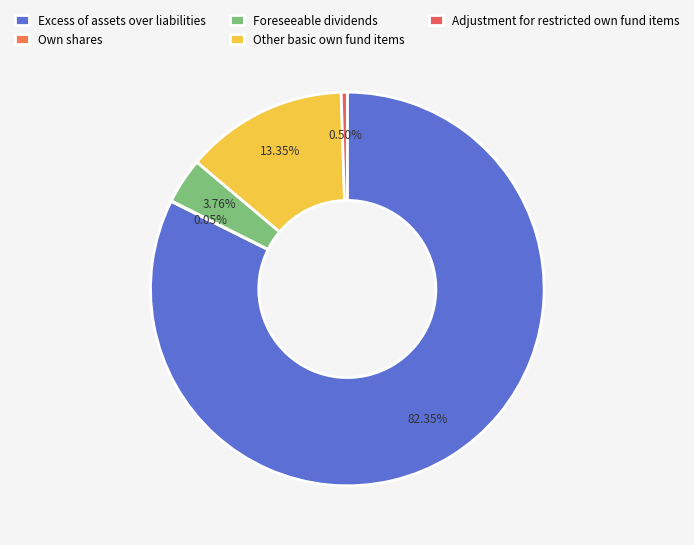

Is the sum of Own shares and Excess of assets over liabilities greater than half?

Yes